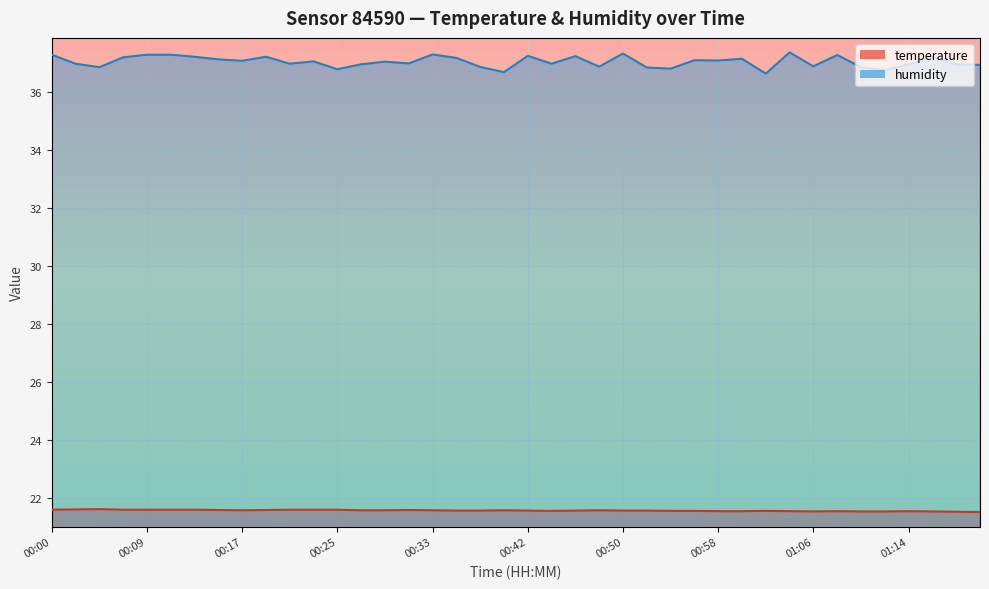

Where is humidity nearest to the value 36?

01:02